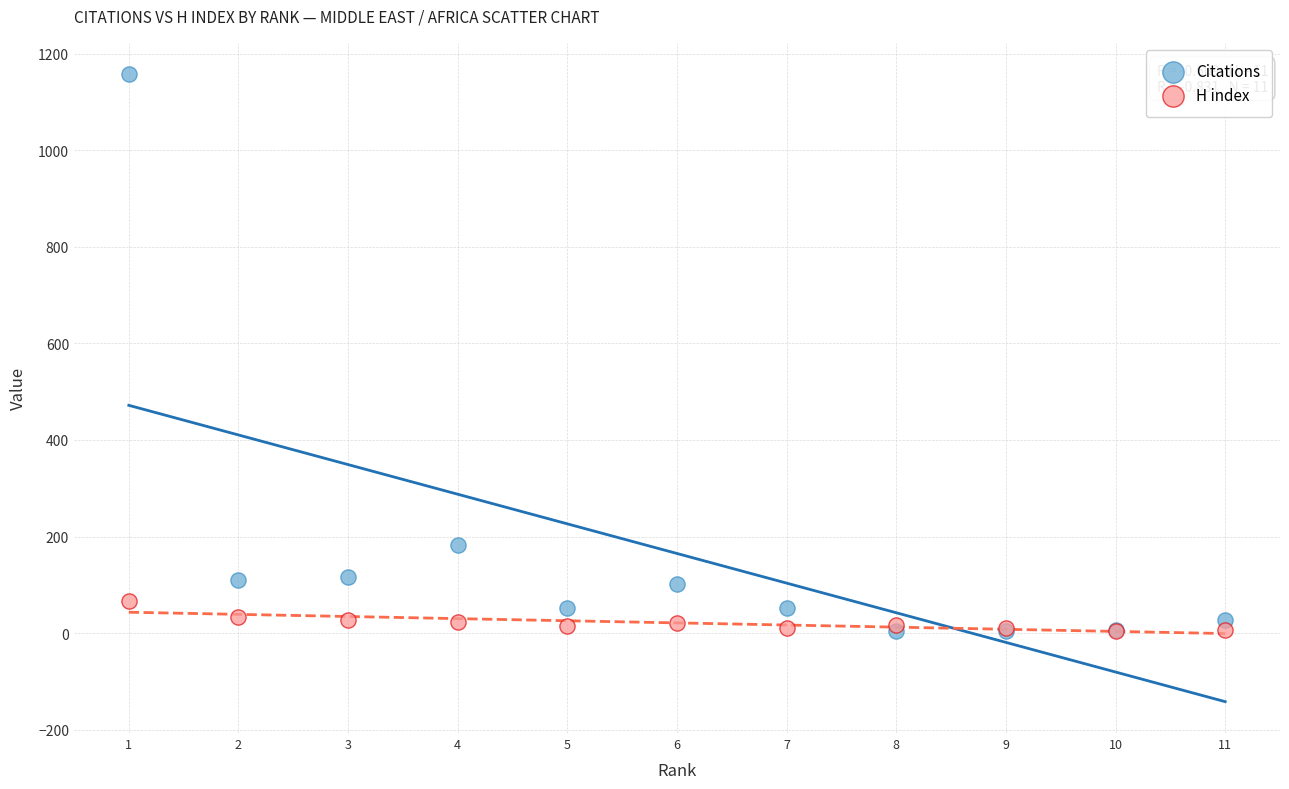

Across all series, what Y value is closest to 581?

182